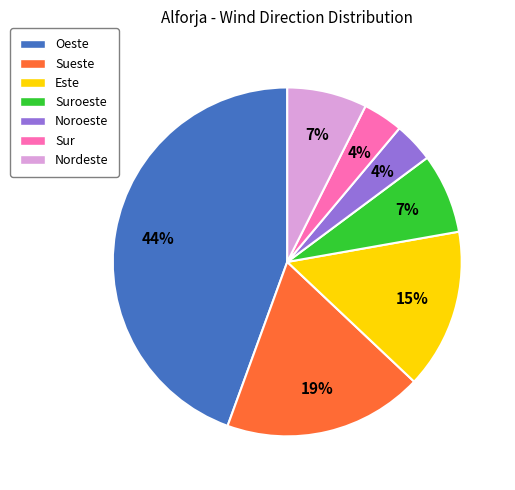

Is there any slice that represents more than half of the pie?

No